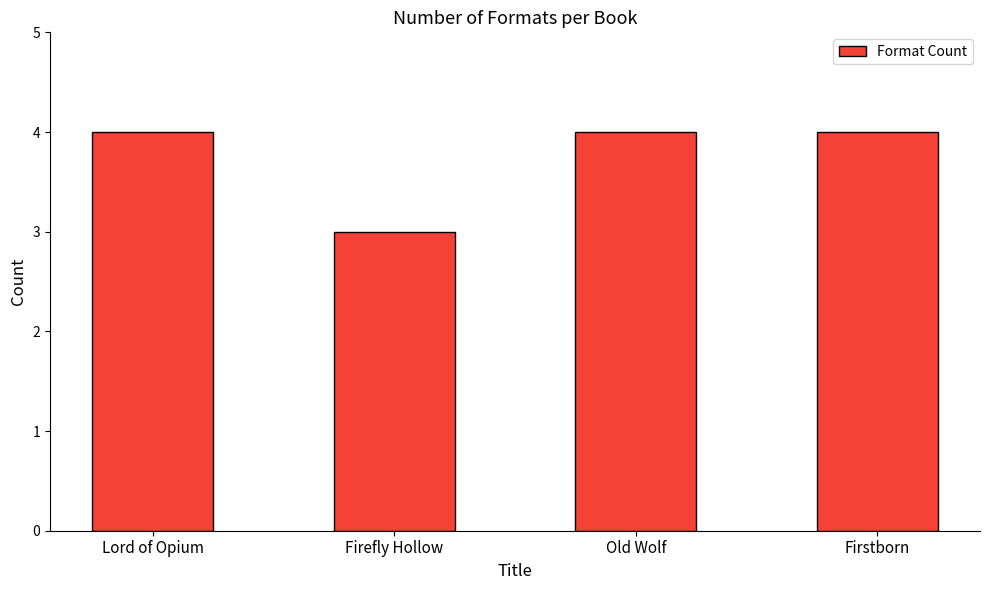

What is the minimum value shown in the chart?

3